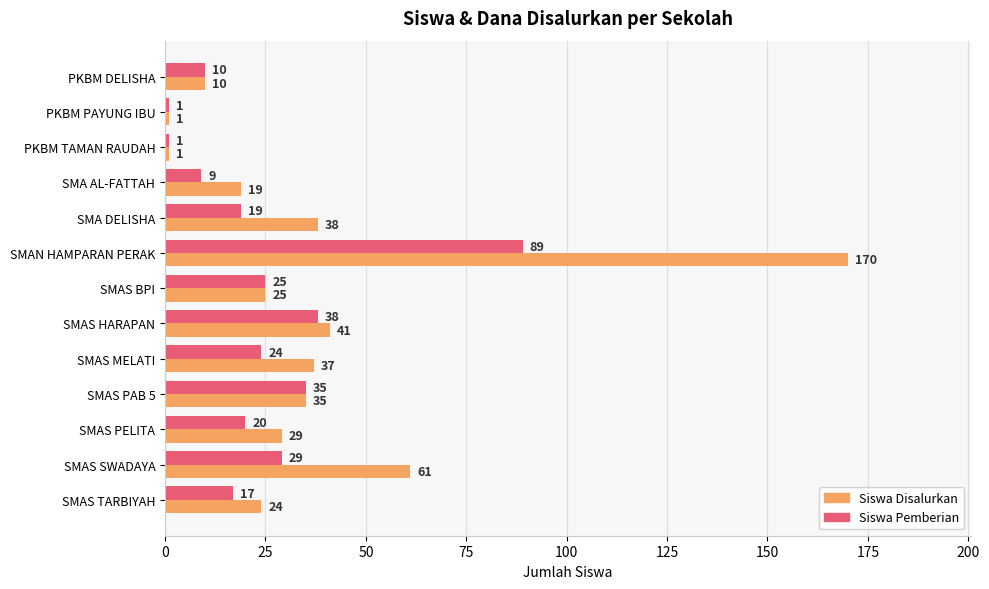

What is the difference between the second highest and second lowest values in the Siswa Pemberian series?

37